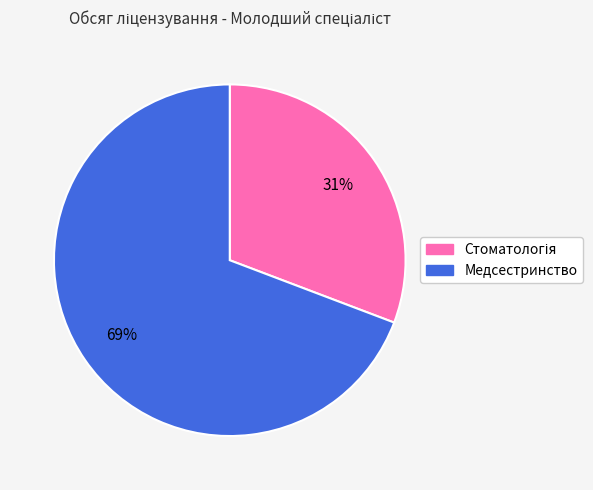

To the nearest percent, what is the average slice percentage?

50%